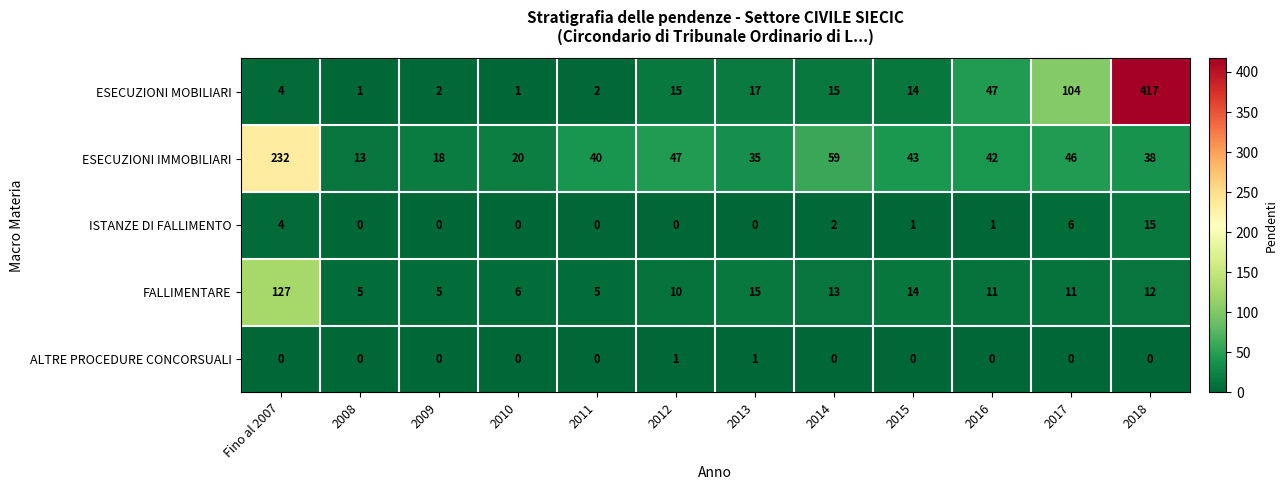

At which category is the sum across all series the highest?

2018